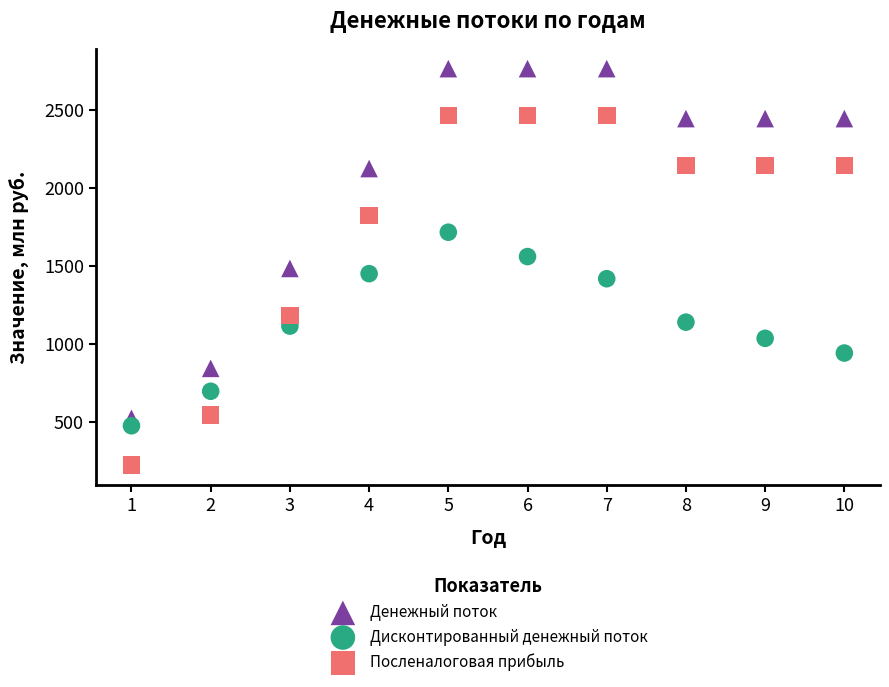

Which series reaches the maximum Y coordinate?

Денежный поток